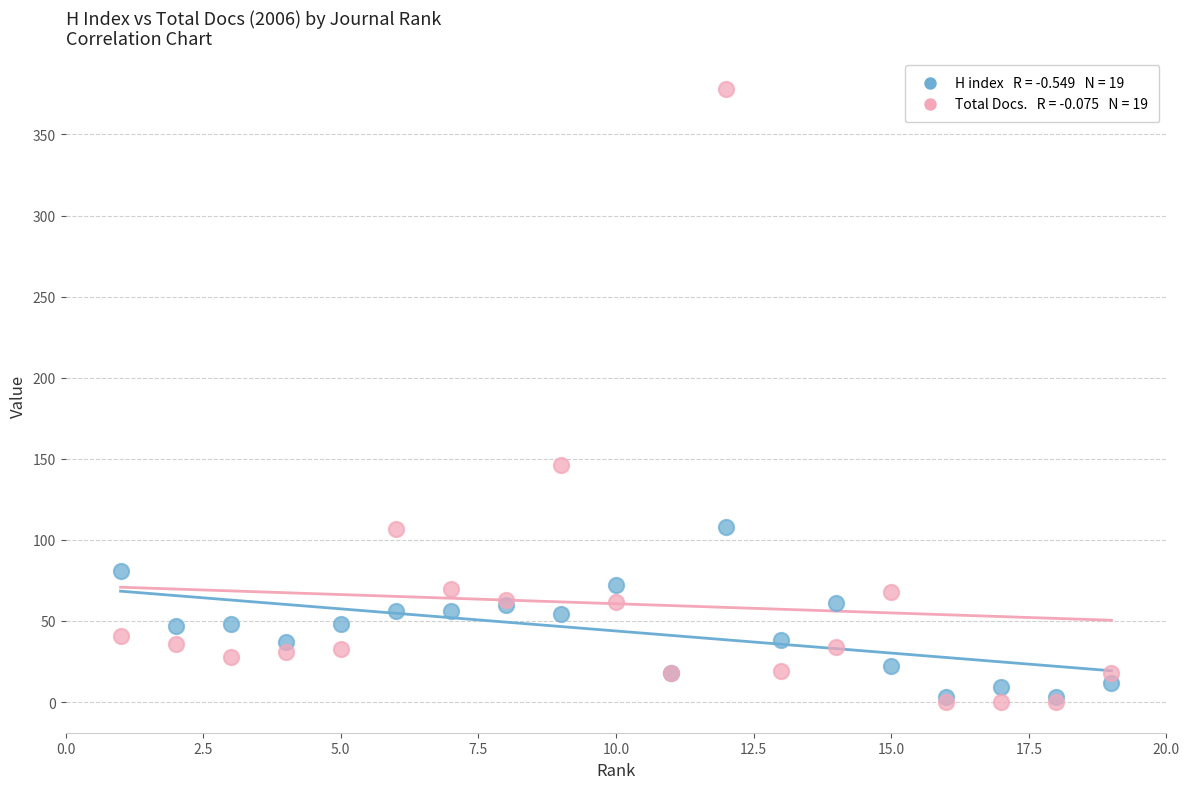

Across all series, what Y value is closest to 189?

146